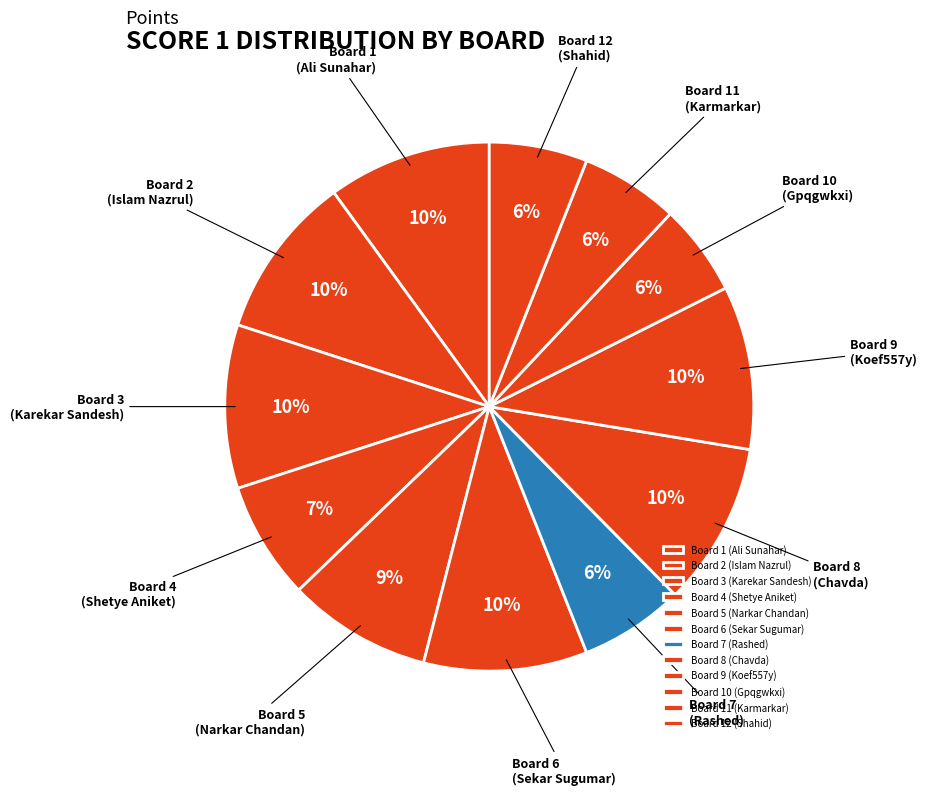

How many slices are in this pie chart?

12